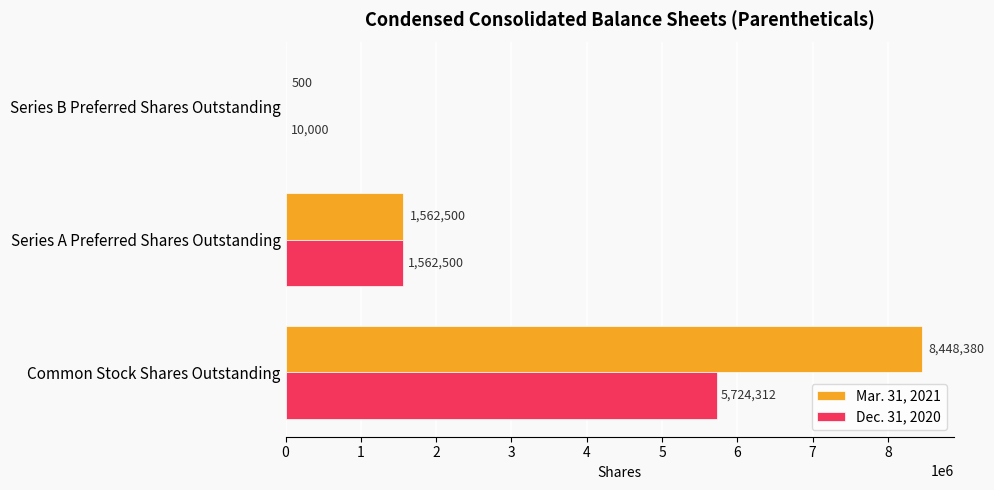

Between Common Stock Shares Outstanding and Series A Preferred Shares Outstanding, which series saw the biggest shift?

Mar. 31, 2021